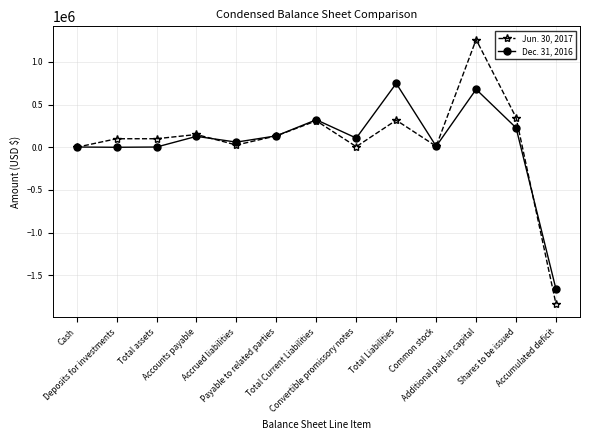

What is the greatest value displayed?

1261271